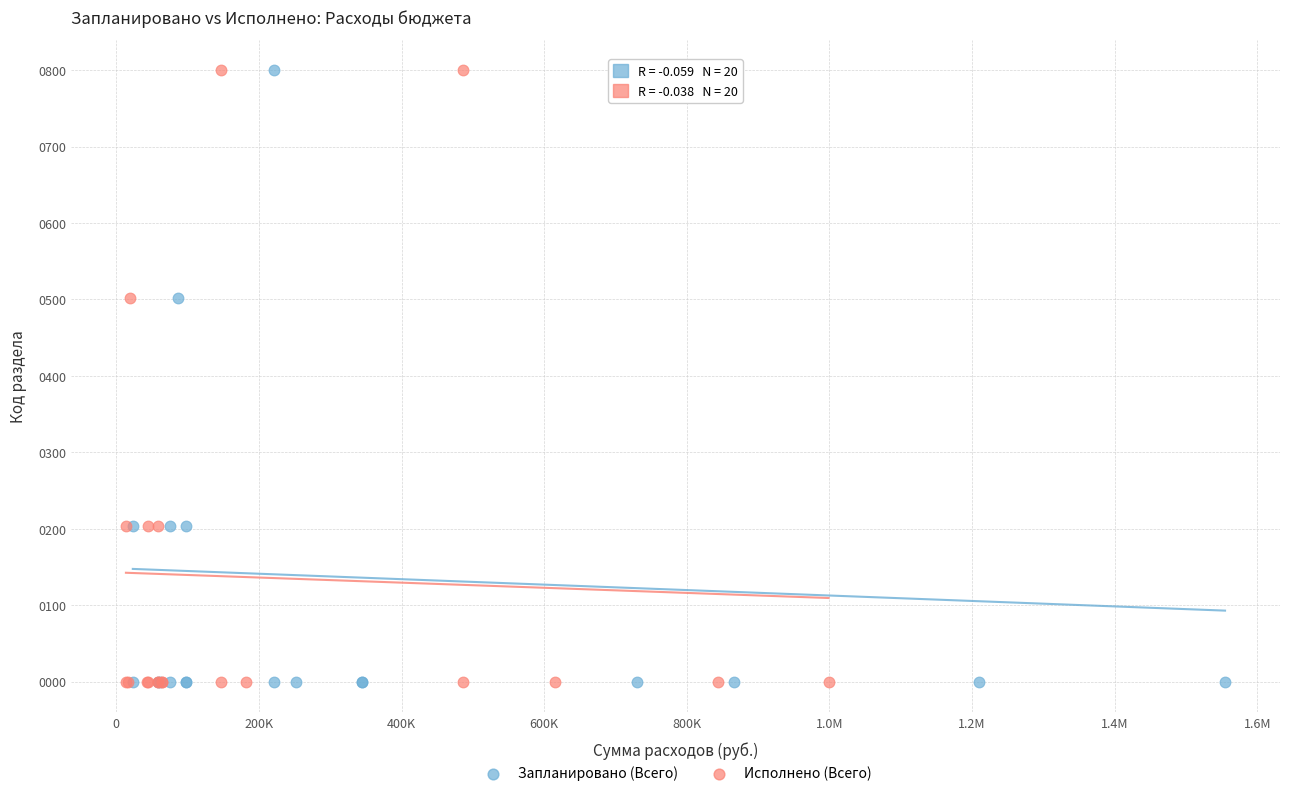

What are all the series names shown in the legend?

Запланировано (Всего), Исполнено (Всего)